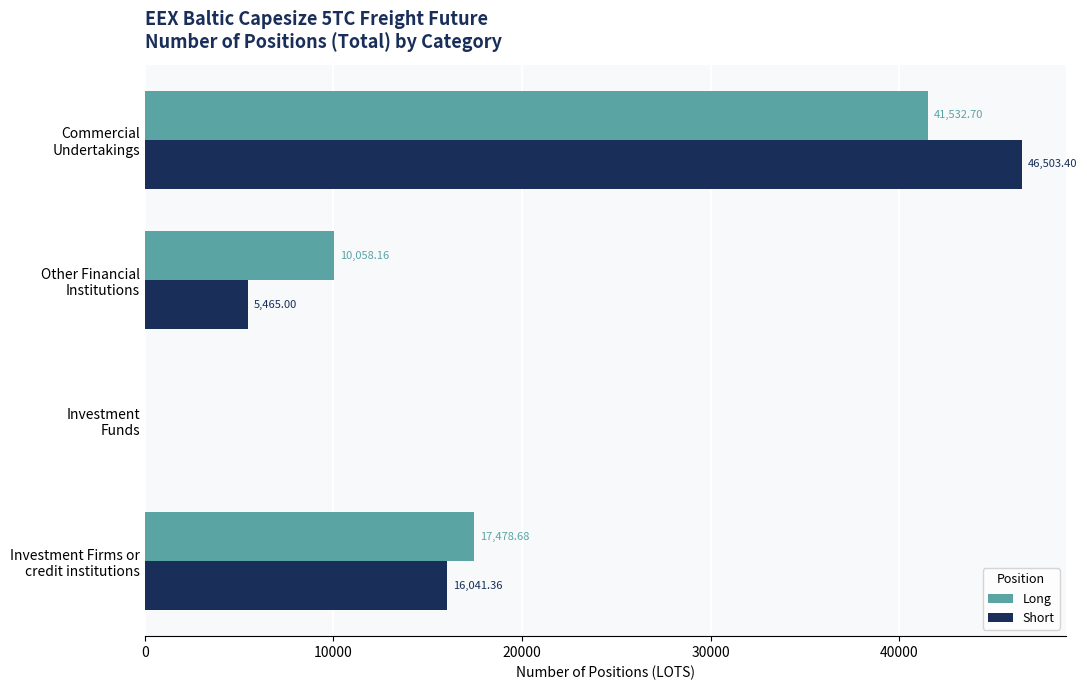

Which series has the largest total across all categories?

Long